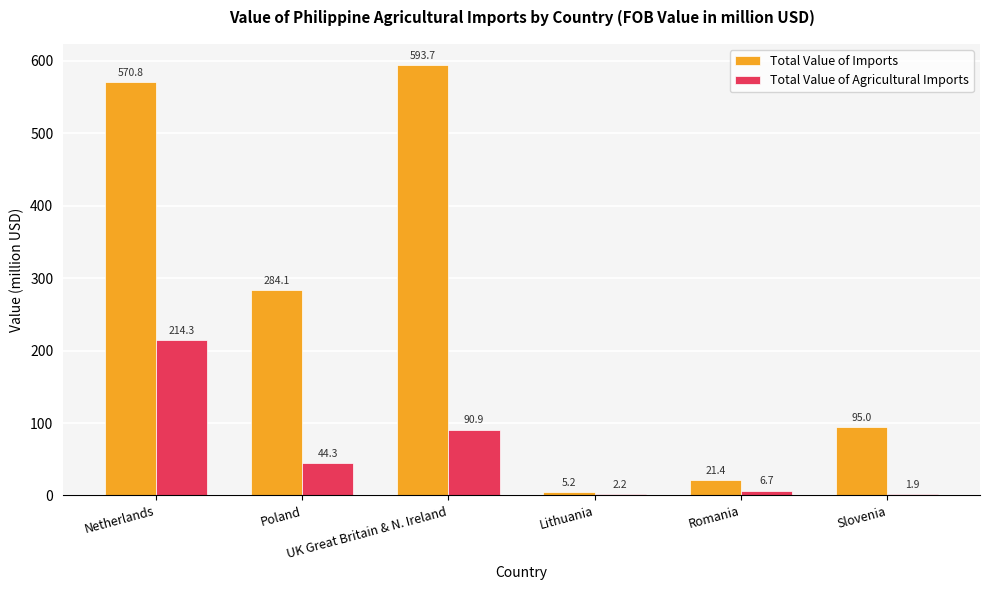

What are all the series names shown in the legend?

Total Value of Imports, Total Value of Agricultural Imports